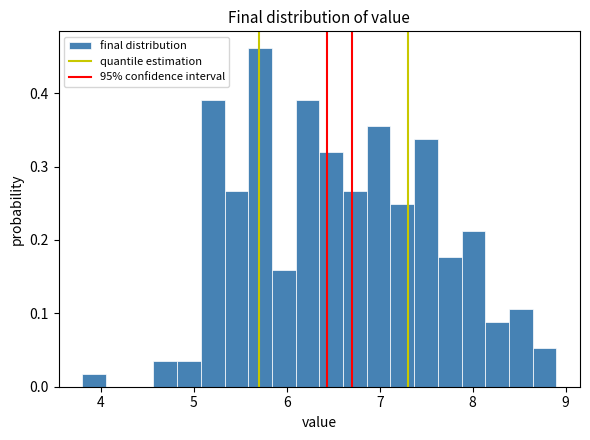

Around what value on the x-axis is the tallest bar? Give the approximate position of its centre, as read against the axis.

5.7